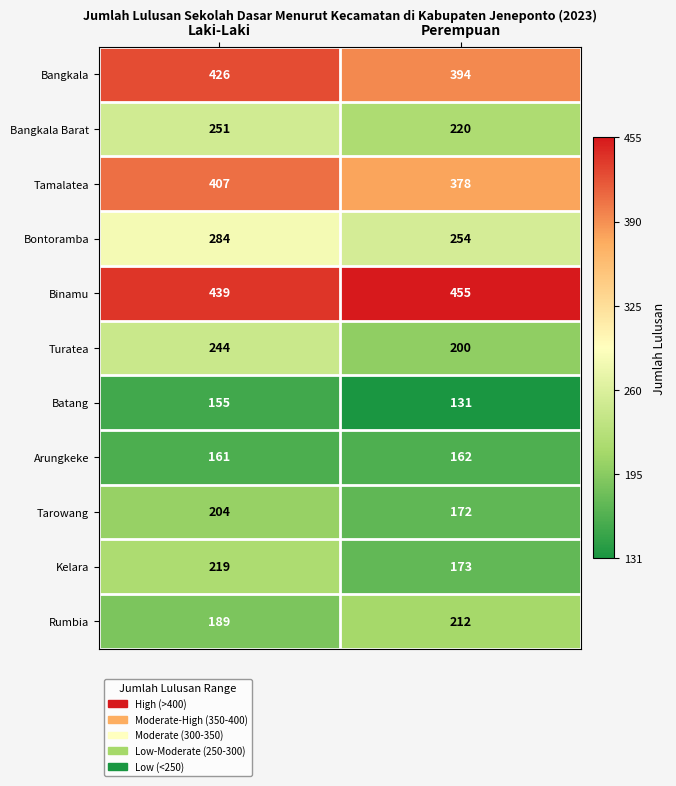

Reading right to left, transcribe all the data shown in this chart.

Bangkala: 394	426
Bangkala Barat: 220	251
Tamalatea: 378	407
Bontoramba: 254	284
Binamu: 455	439
Turatea: 200	244
Batang: 131	155
Arungkeke: 162	161
Tarowang: 172	204
Kelara: 173	219
Rumbia: 212	189